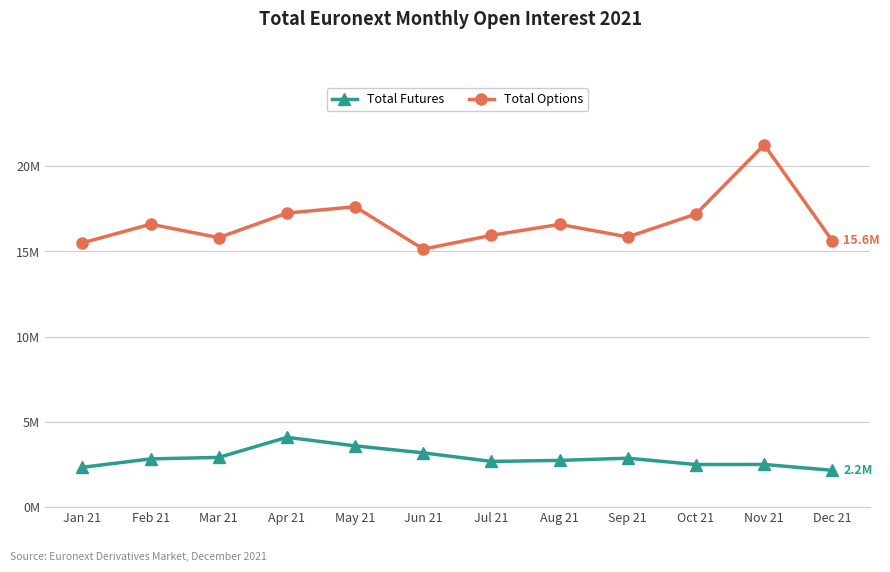

What are all the series names shown in the legend?

Total Futures, Total Options